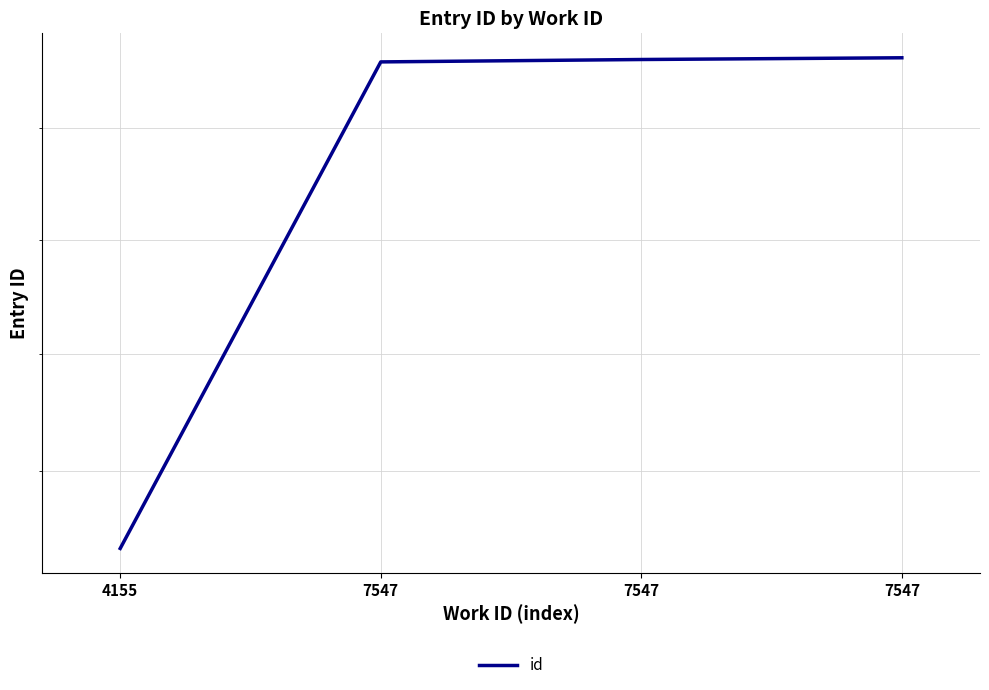

What is the smallest value displayed?

19677